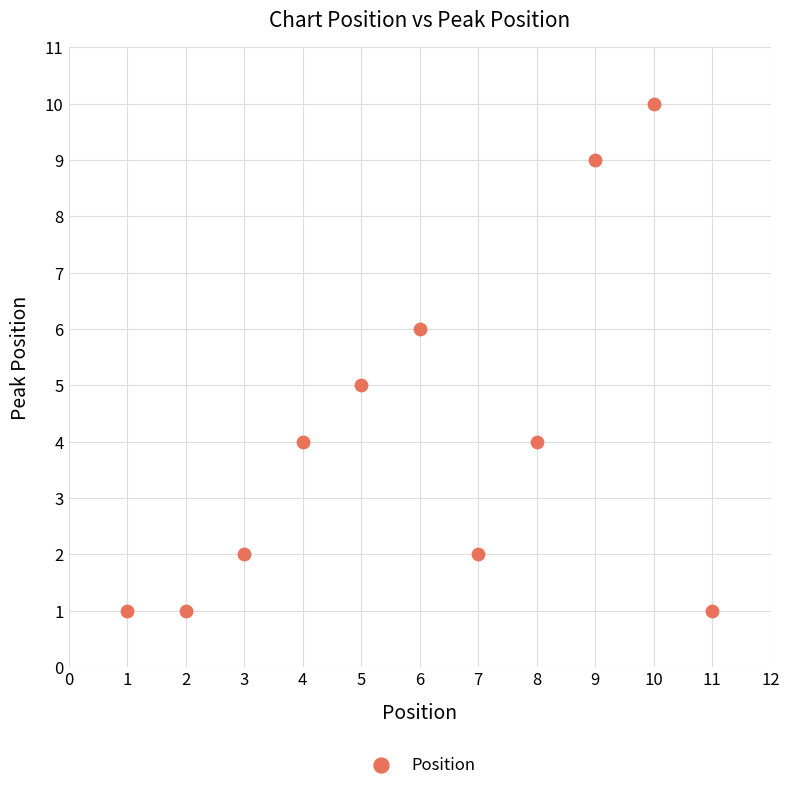

What is the range of Y values (max minus min)?

9